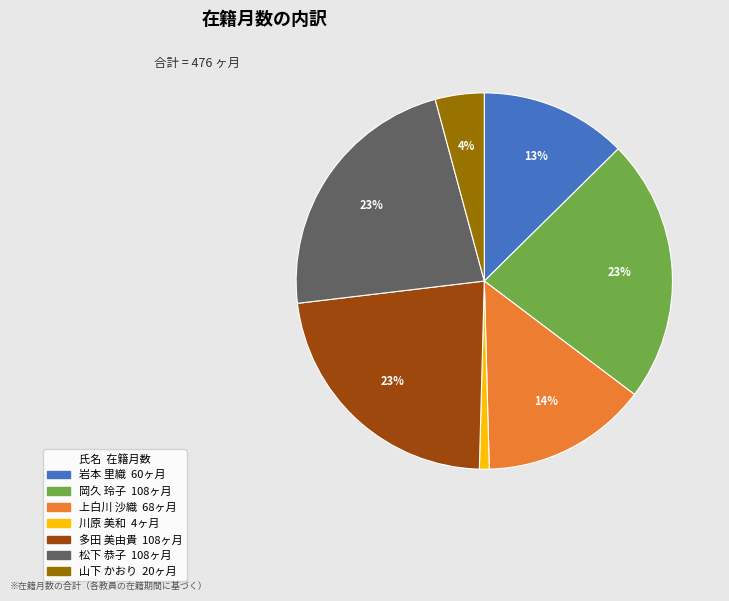

Do 岩本 里織 and 上白川 沙織 together represent more than half of the pie?

No